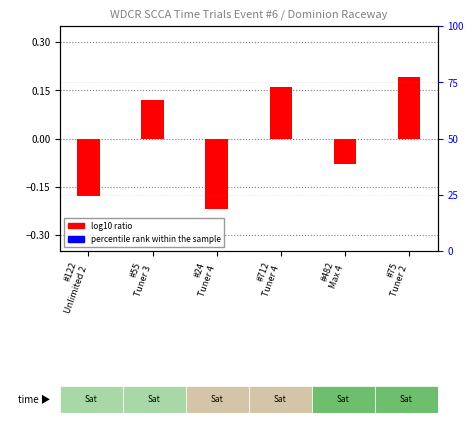

What are all the series names shown in the legend?

log10 ratio, percentile rank within the sample